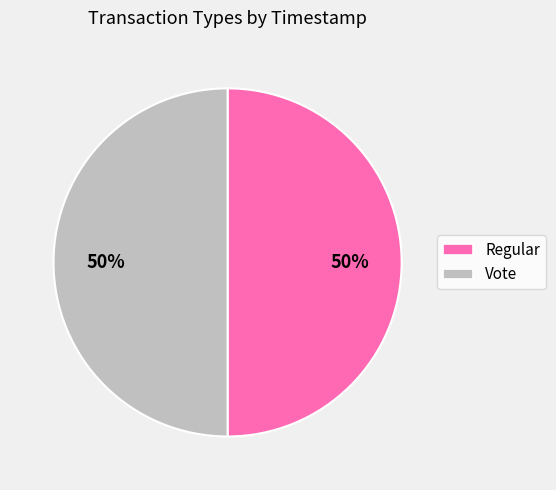

To the nearest percent, what portion does Vote represent?

50%